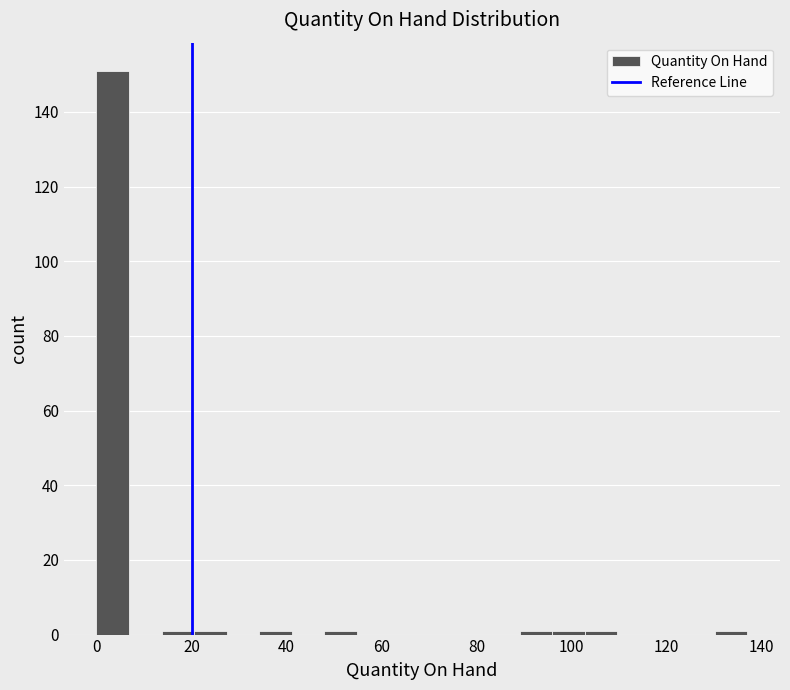

Read against the x-axis, roughly where is the centre of the tallest bar?

4